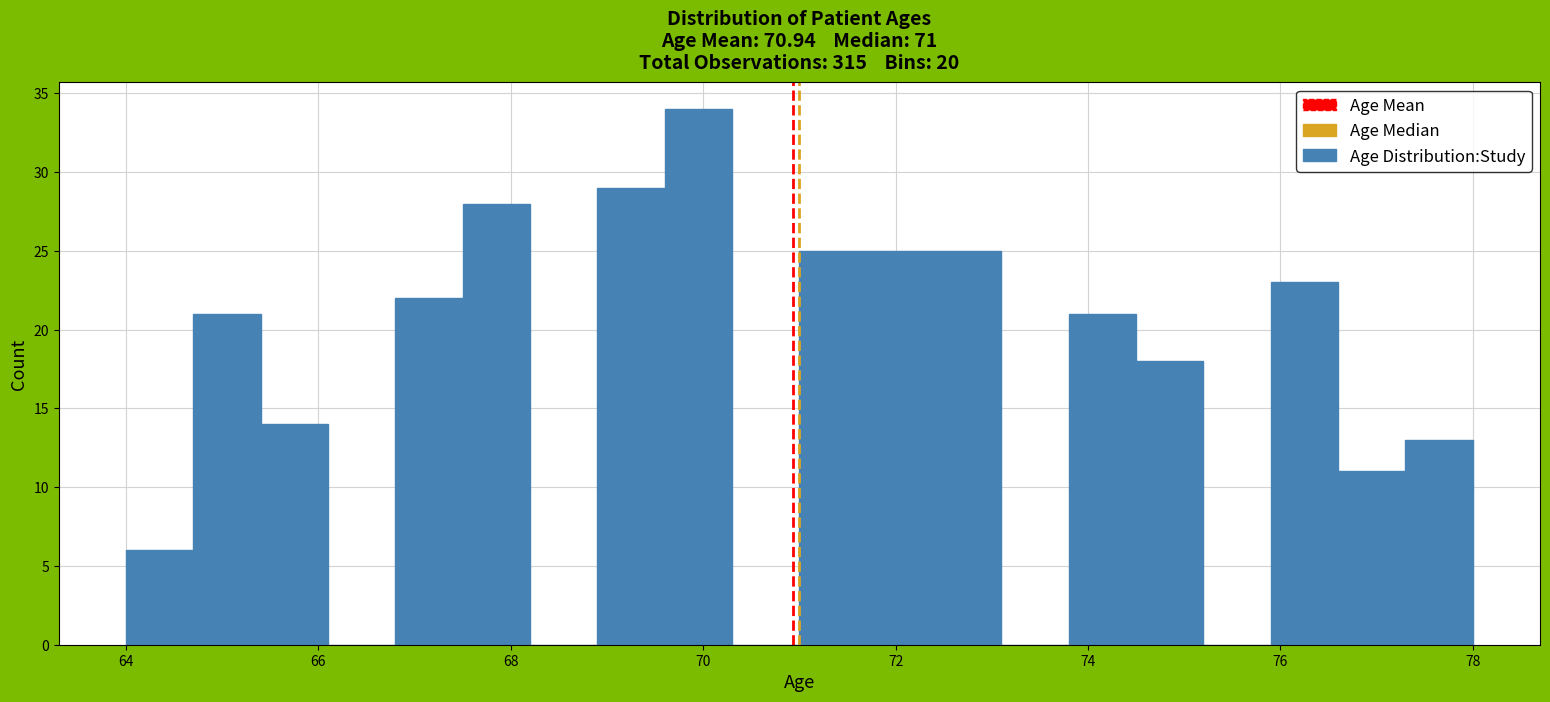

Around what value on the x-axis is the tallest bar? Give the approximate position of its centre, as read against the axis.

70.0